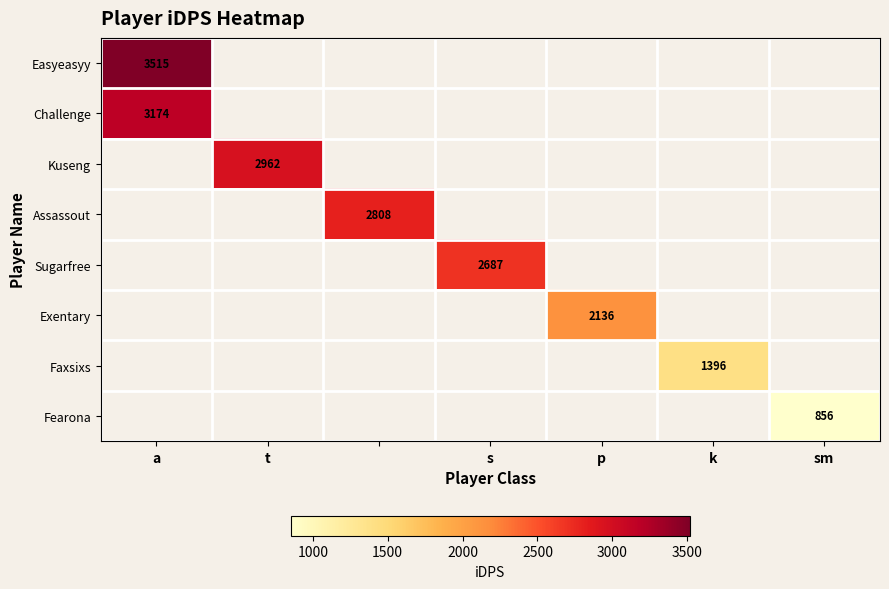

How many series are shown in this chart?

8